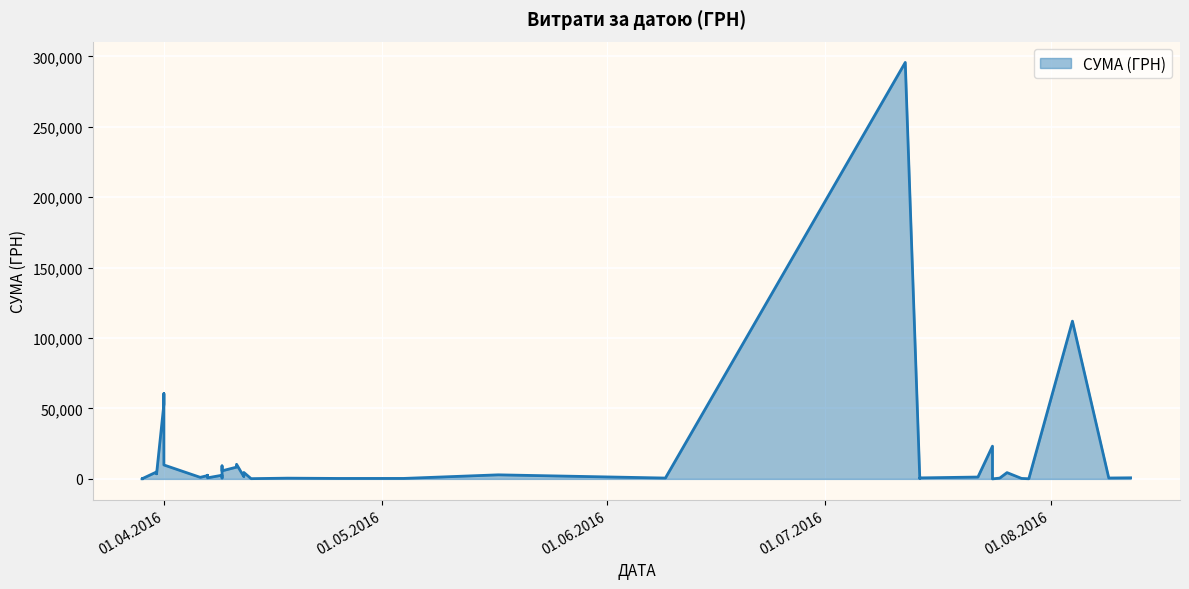

At which category does the chart reach its peak across all series?

12.07.2016